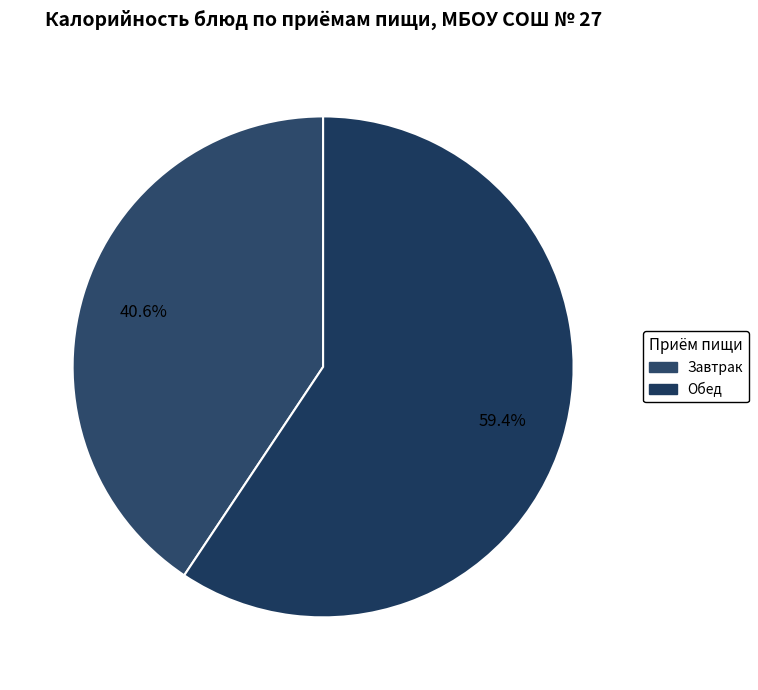

How many segments does this pie chart have?

2